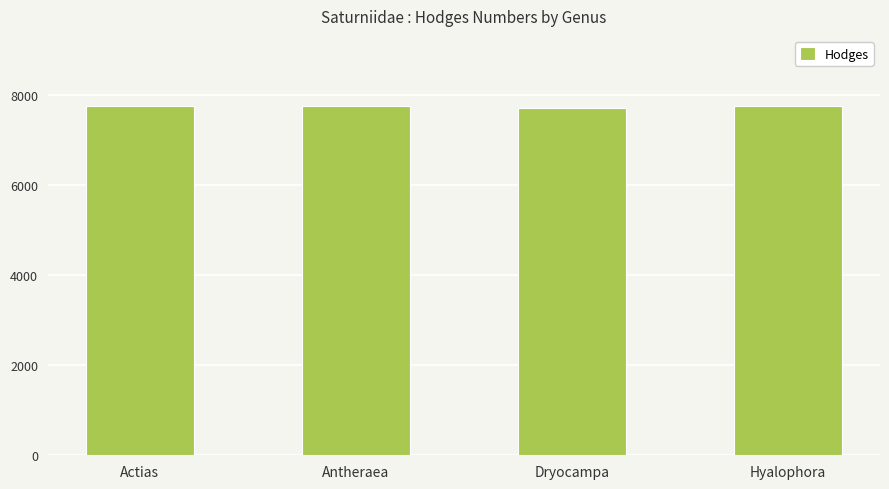

The value at Hyalophora is 7767. True or false?

True